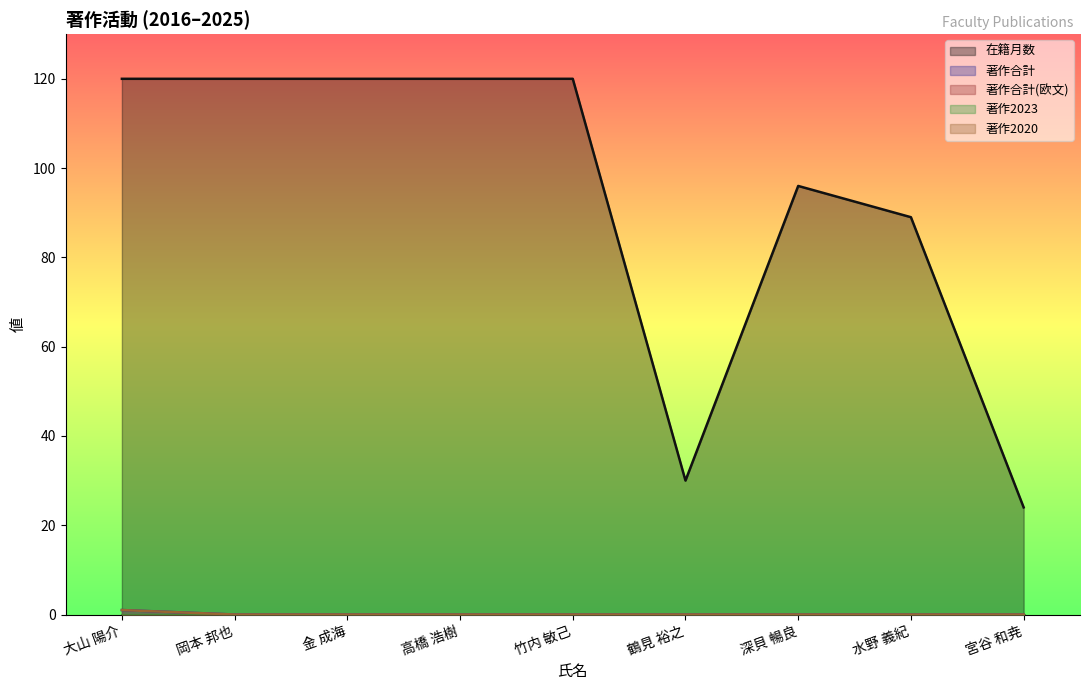

Does the chart display data point markers on the line(s)?

No